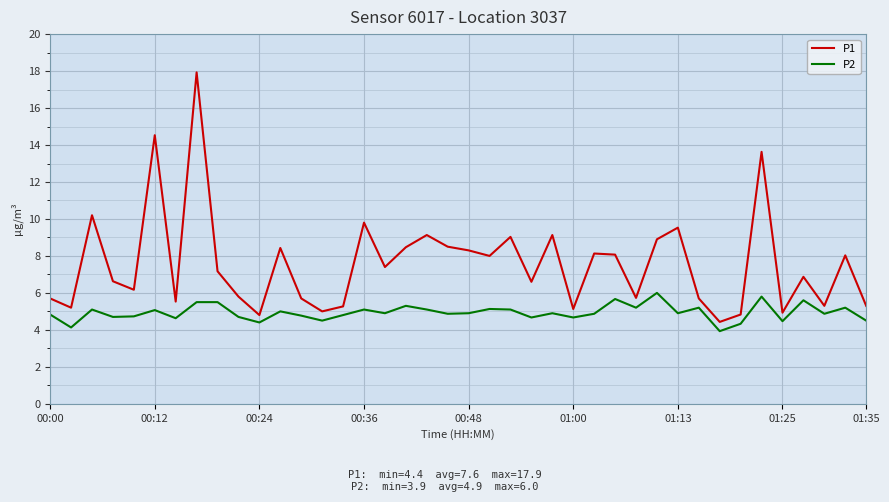

What is the minimum value shown in the chart?

3.9